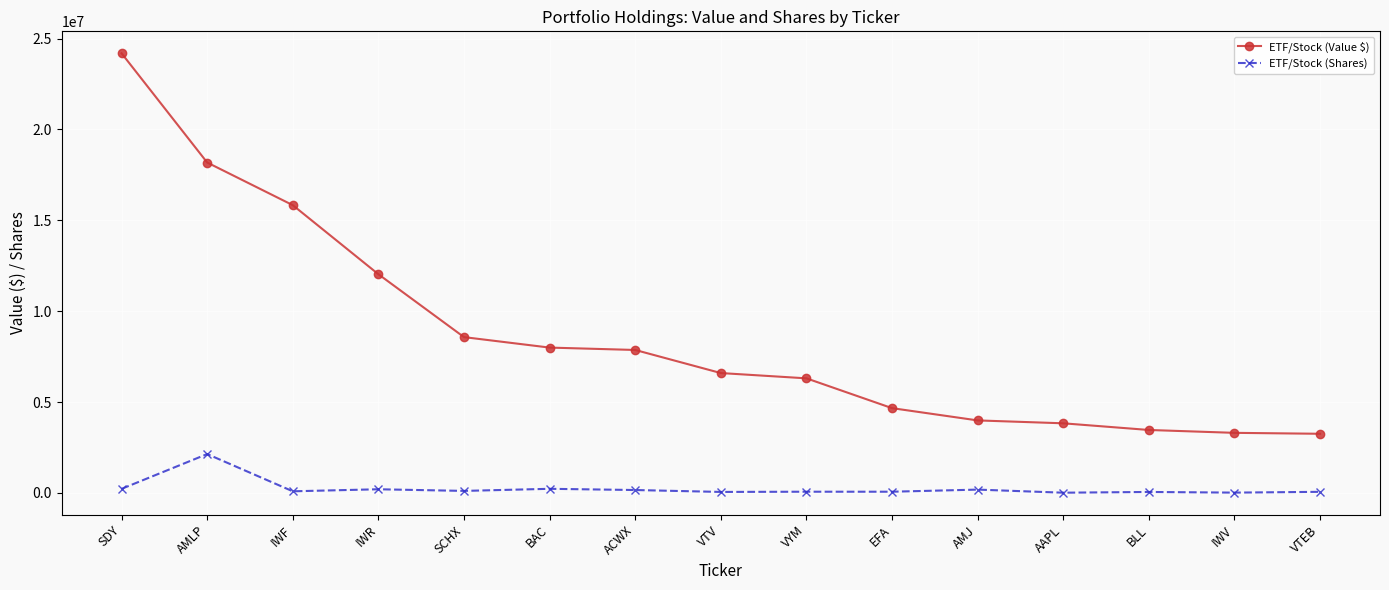

True or false: ETF/Stock (Shares) and ETF/Stock (Value $) cross at least once.

False